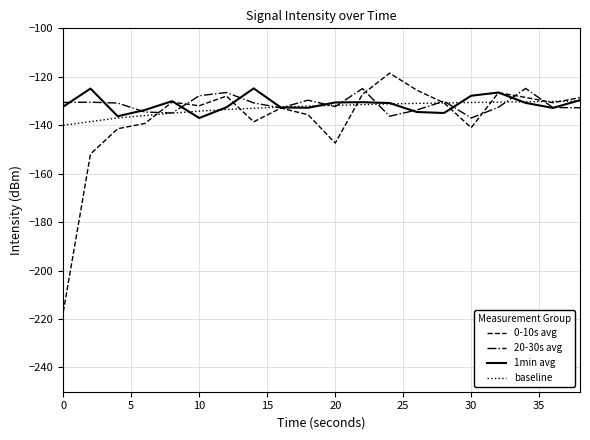

What is the lowest value of the baseline series?

-140.0